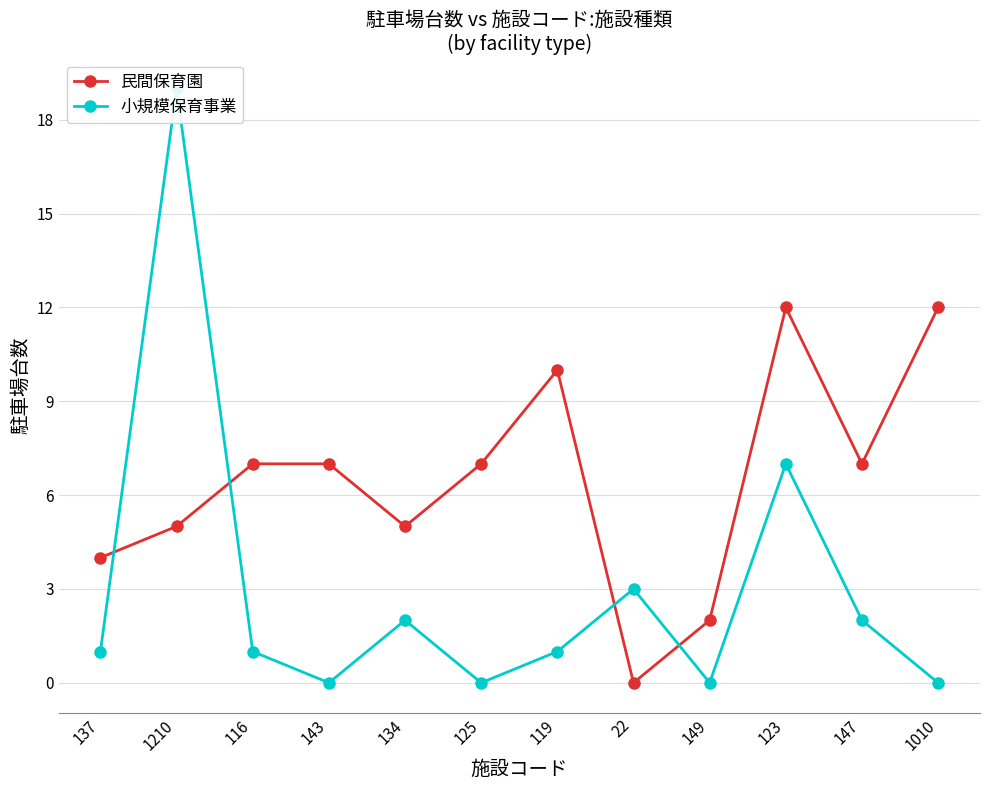

Which series ends up on top after the final intersection of 小規模保育事業 and 民間保育園?

民間保育園